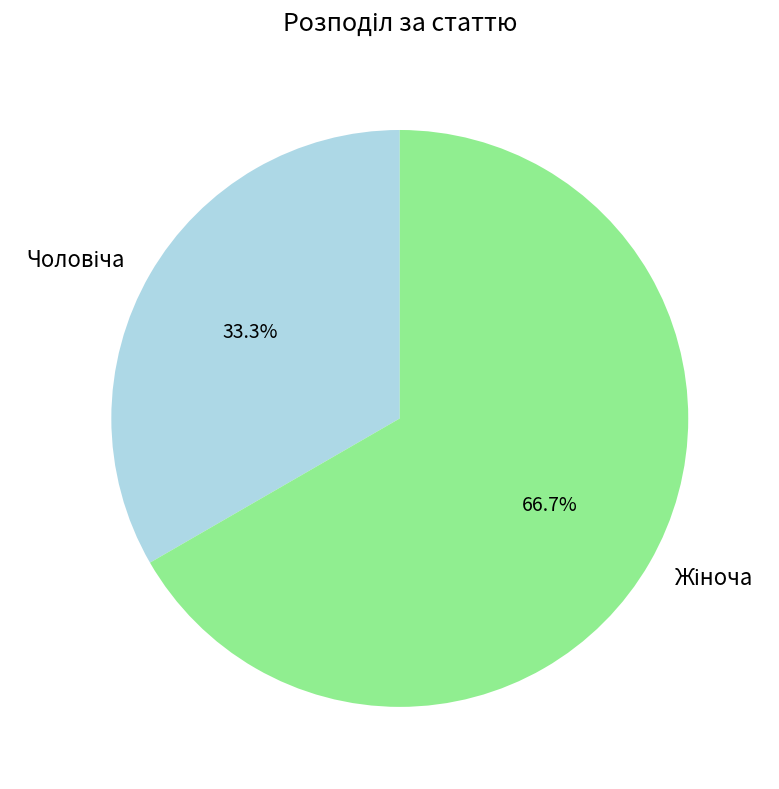

Is there a majority slice in this chart?

Yes